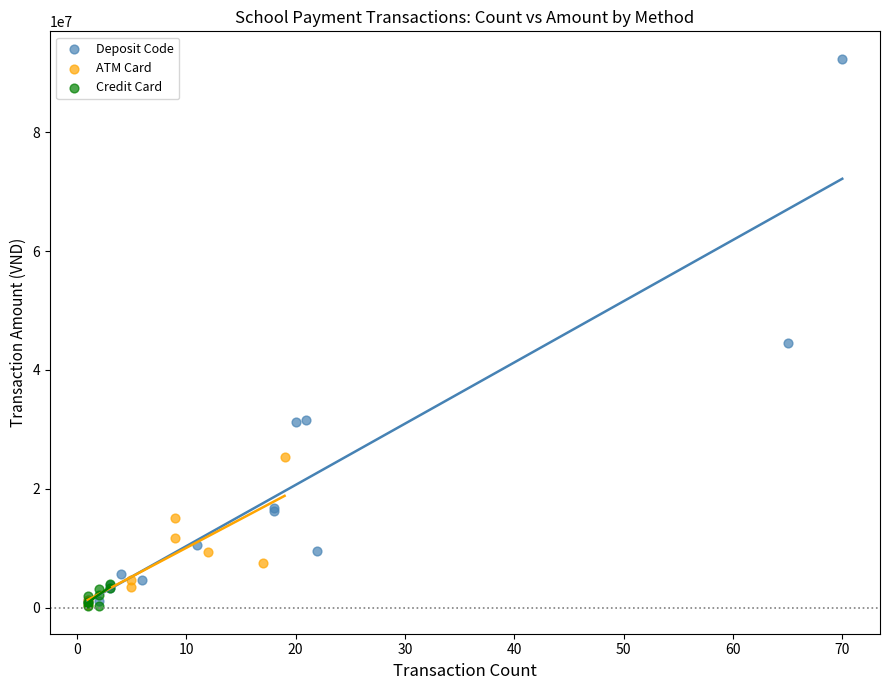

Which series has the largest Y range (max minus min)?

Deposit Code